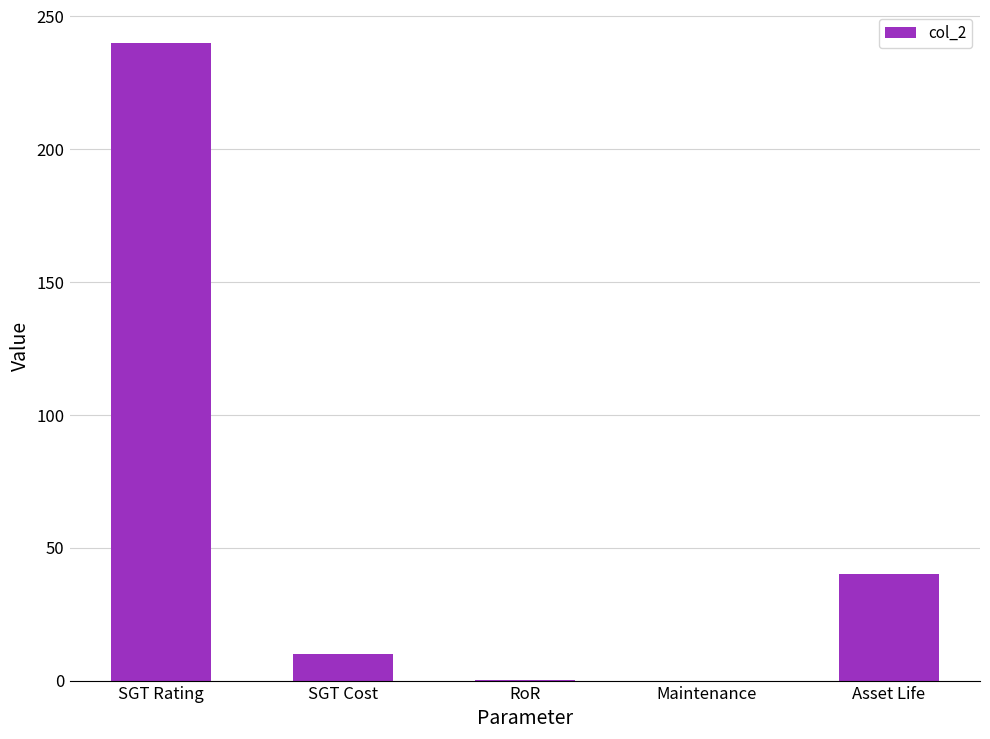

What is the maximum value shown in the chart?

240.0